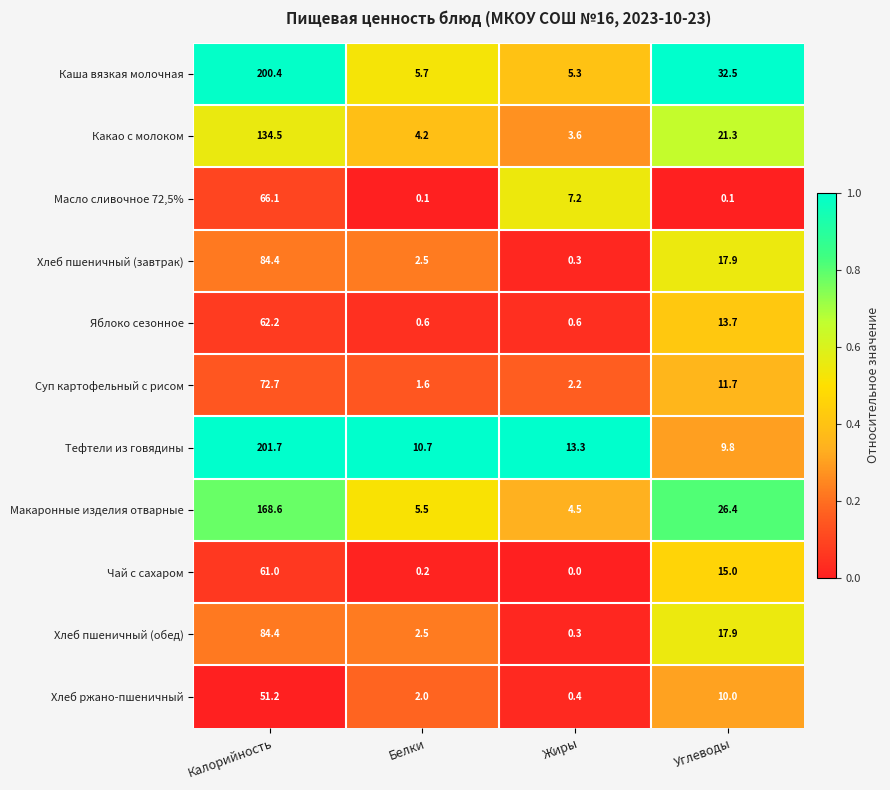

At which label is Хлеб пшеничный (завтрак) closest to 42?

Углеводы